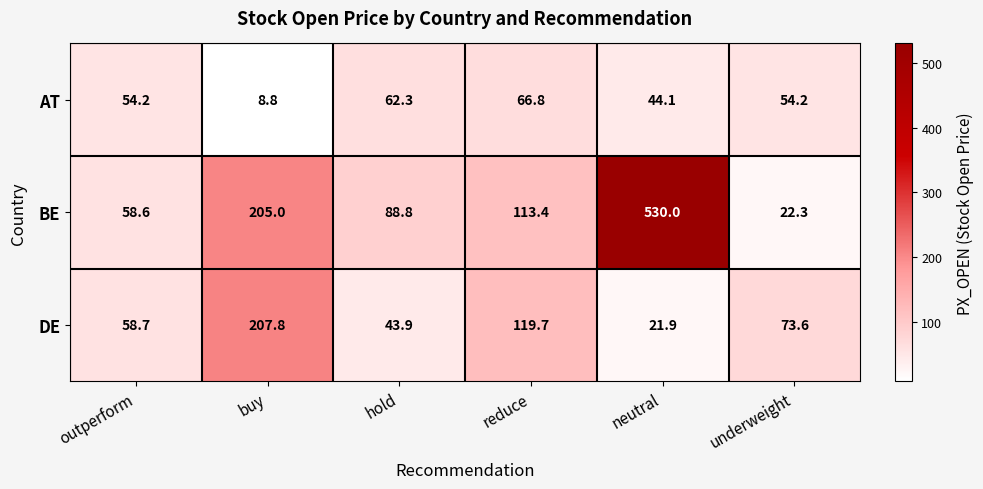

Count the number of categories in the chart.

6